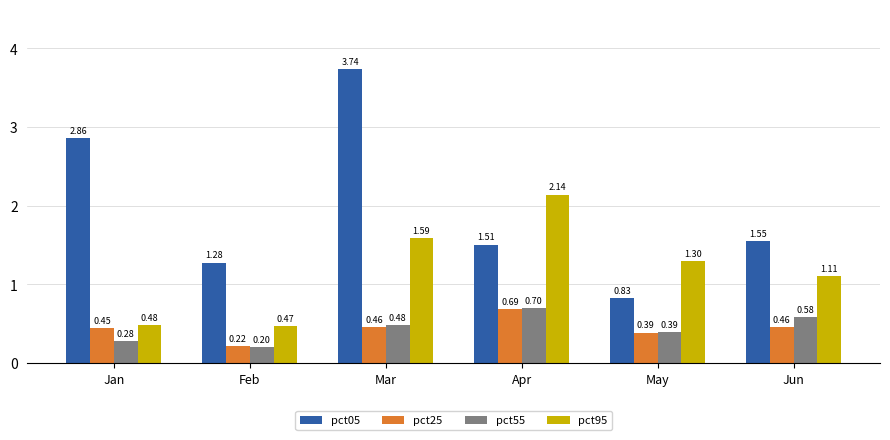

Where does the pct05 series first go above 1?

Jan